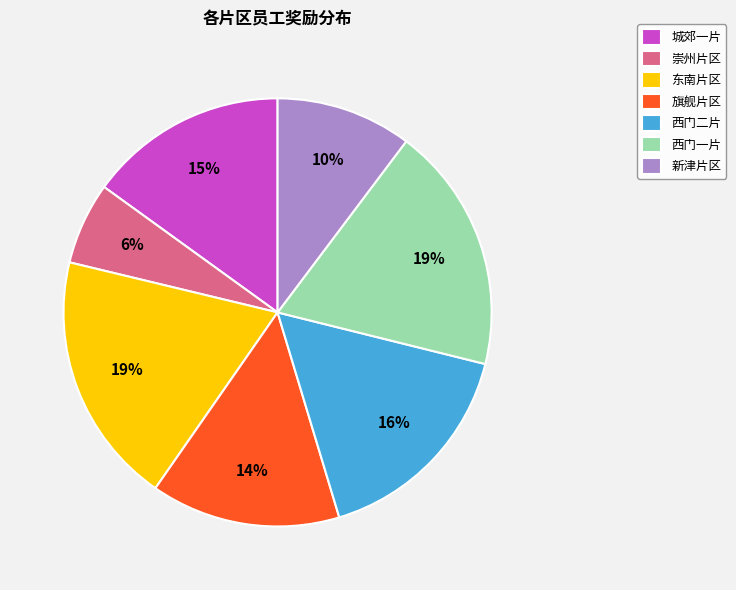

Is 新津片区 the majority of the pie?

No